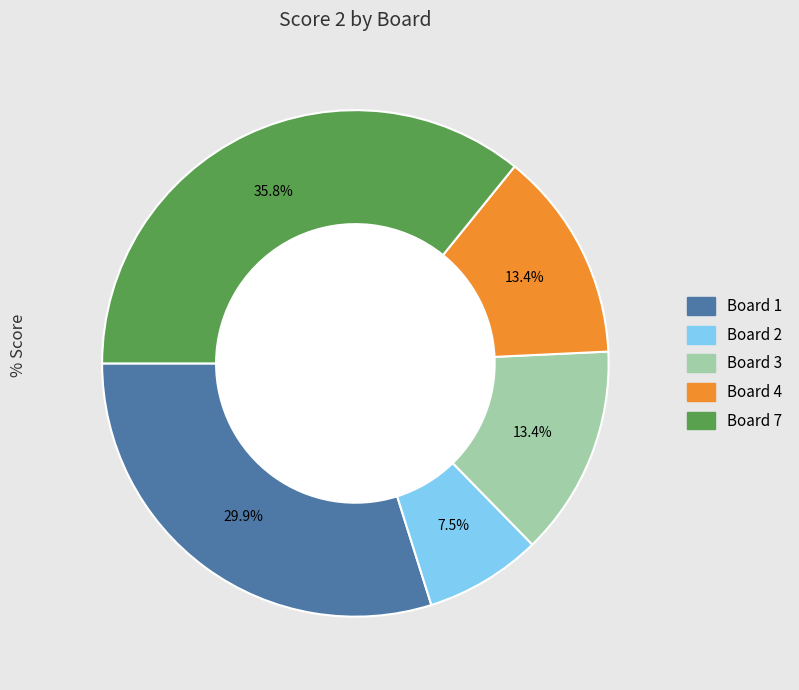

Does any single category account for the majority?

No